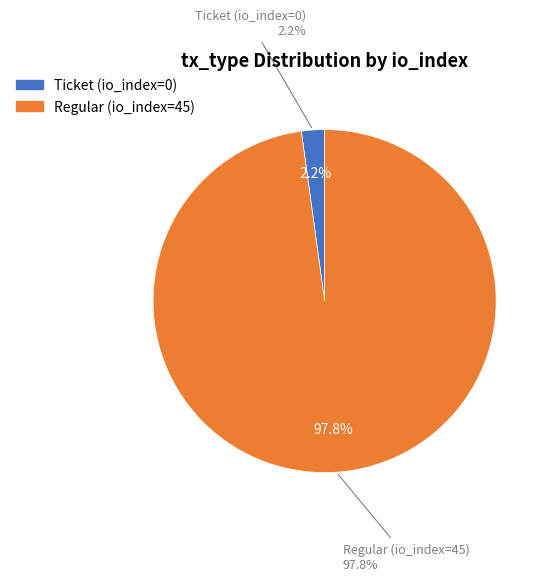

Is it true that Regular (io_index=45) is 94% of the pie?

False